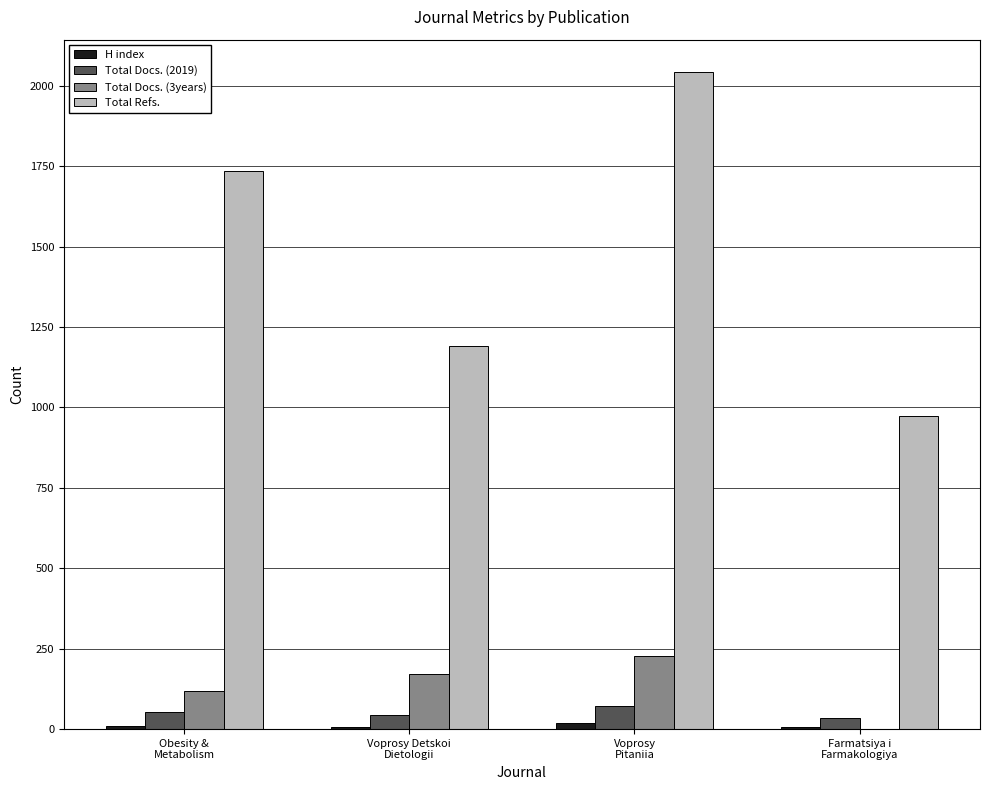

Which series has the largest total across all categories?

Total Refs.